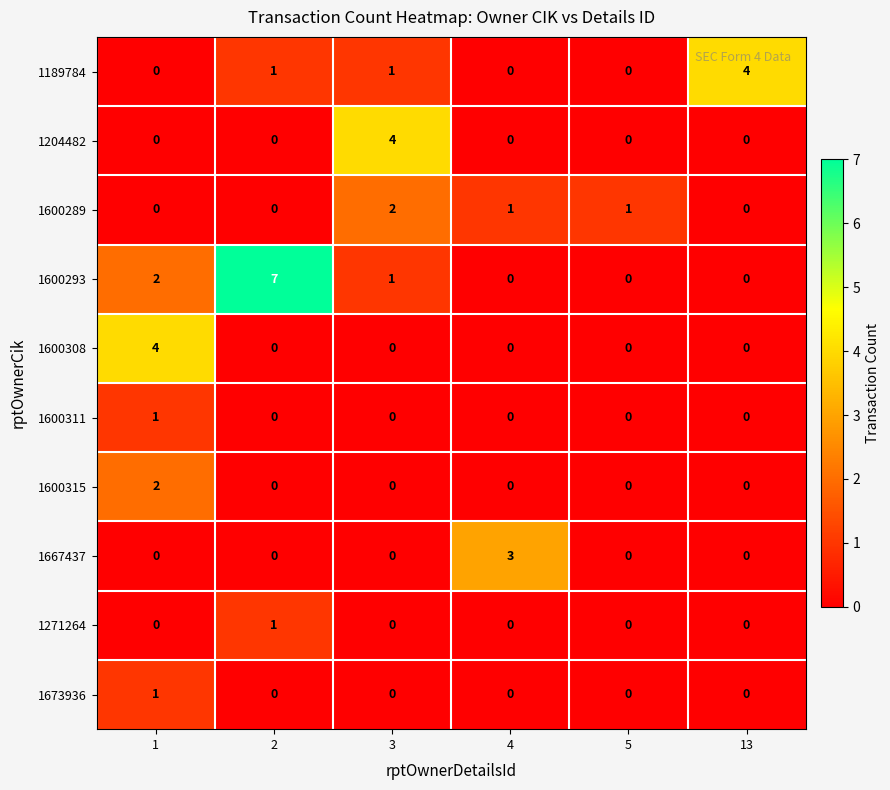

Which series has the largest total across all categories?

1600293